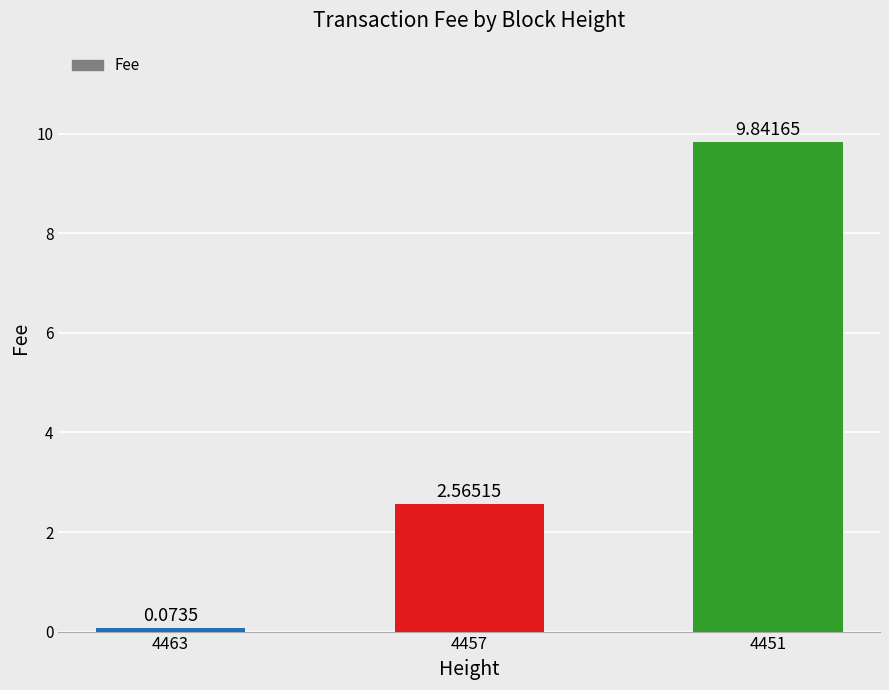

Rank the categories by value from highest to lowest.

4451, 4457, 4463